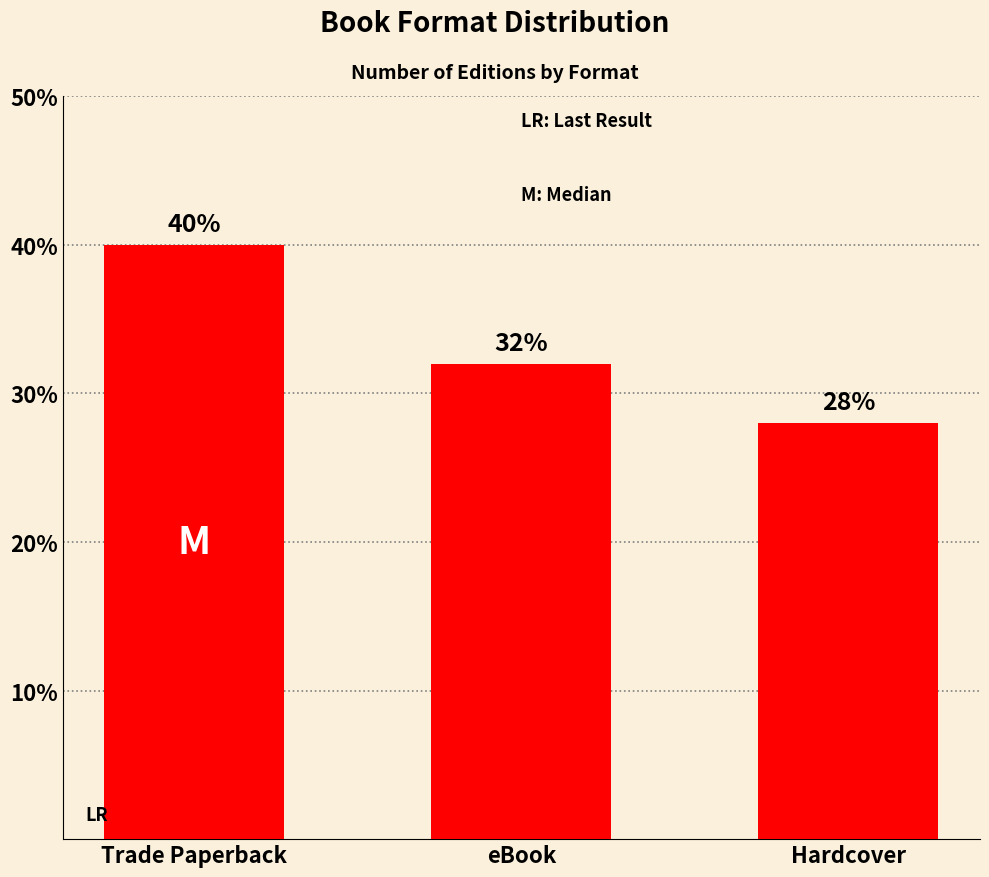

Does the chart contain any negative values?

No